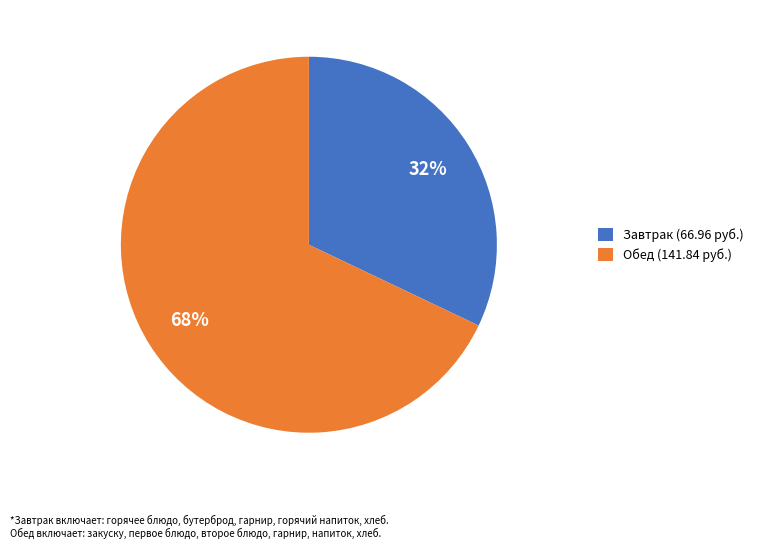

Is there any slice that represents more than half of the pie?

Yes